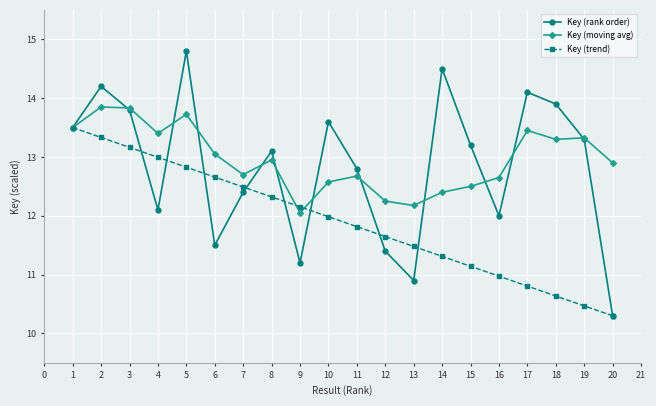

Rank the series by their maximum value, from lowest to highest.

Key (trend), Key (moving avg), Key (rank order)